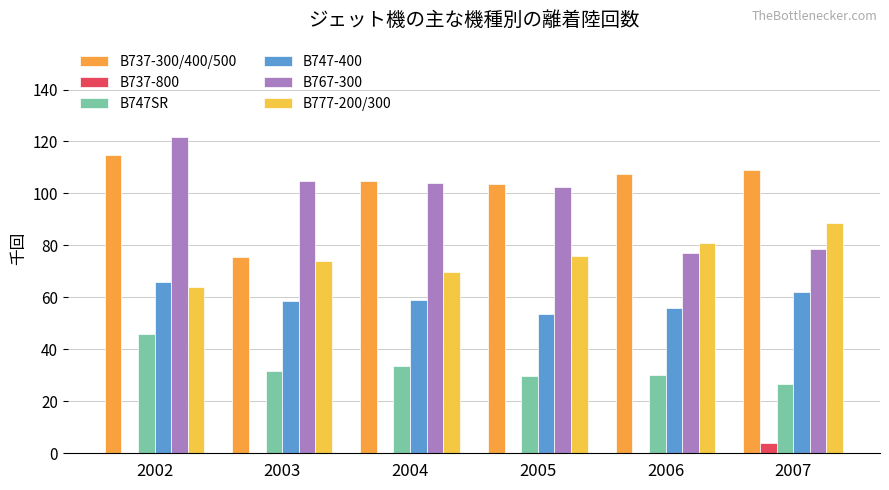

What is the maximum value shown in the chart?

121.6